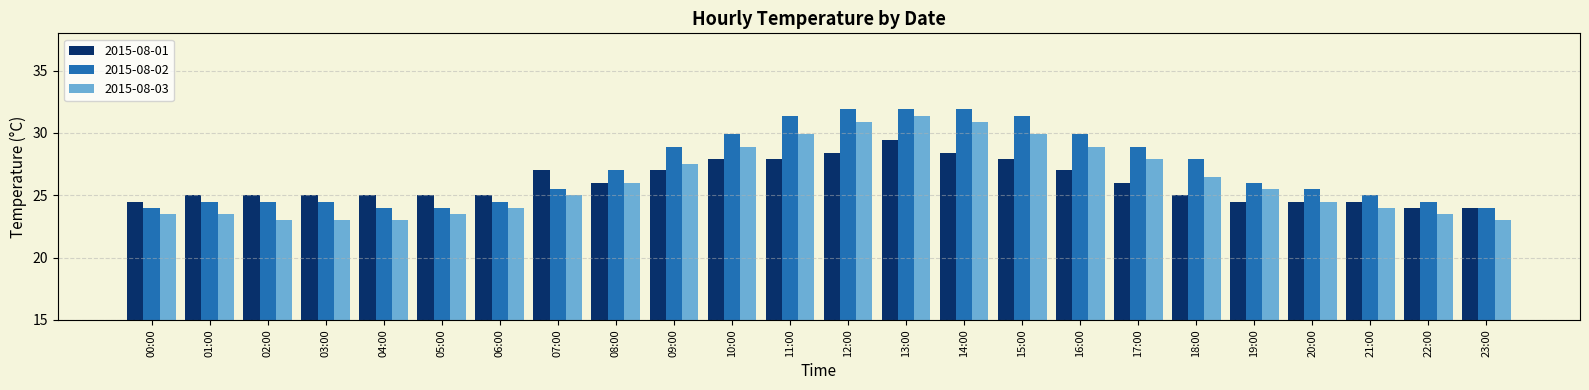

Which category has the highest value in the 2015-08-01 series?

13:00